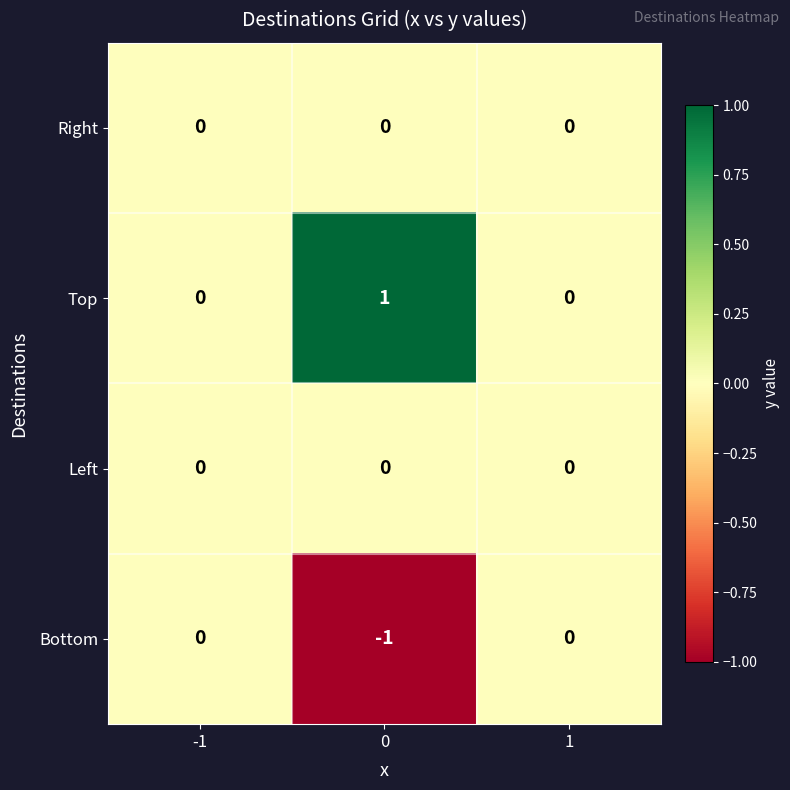

Which series has the largest total across all categories?

Top